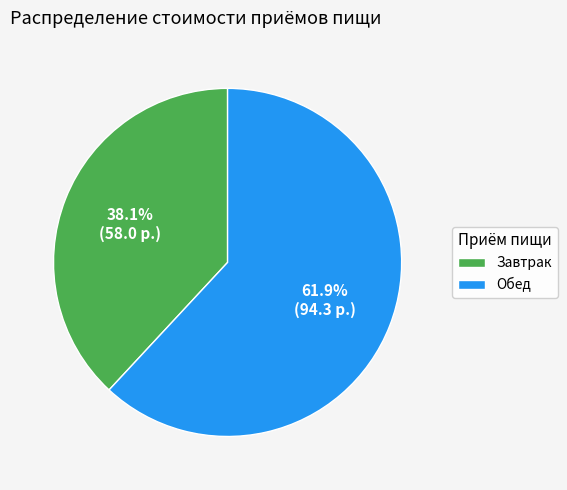

What is the smallest slice in the pie chart?

Завтрак